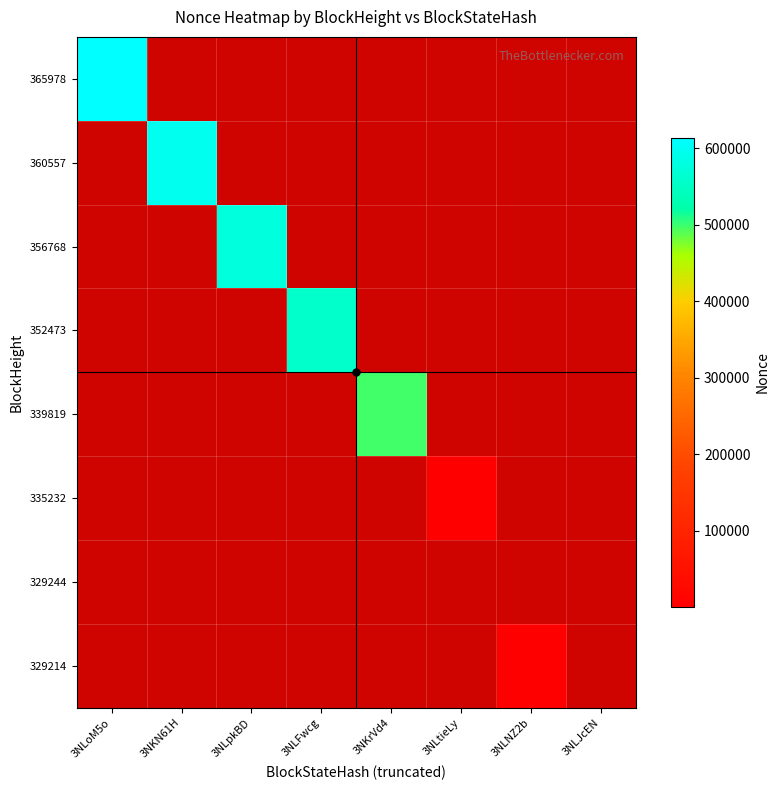

What is the smallest value displayed?

1.0